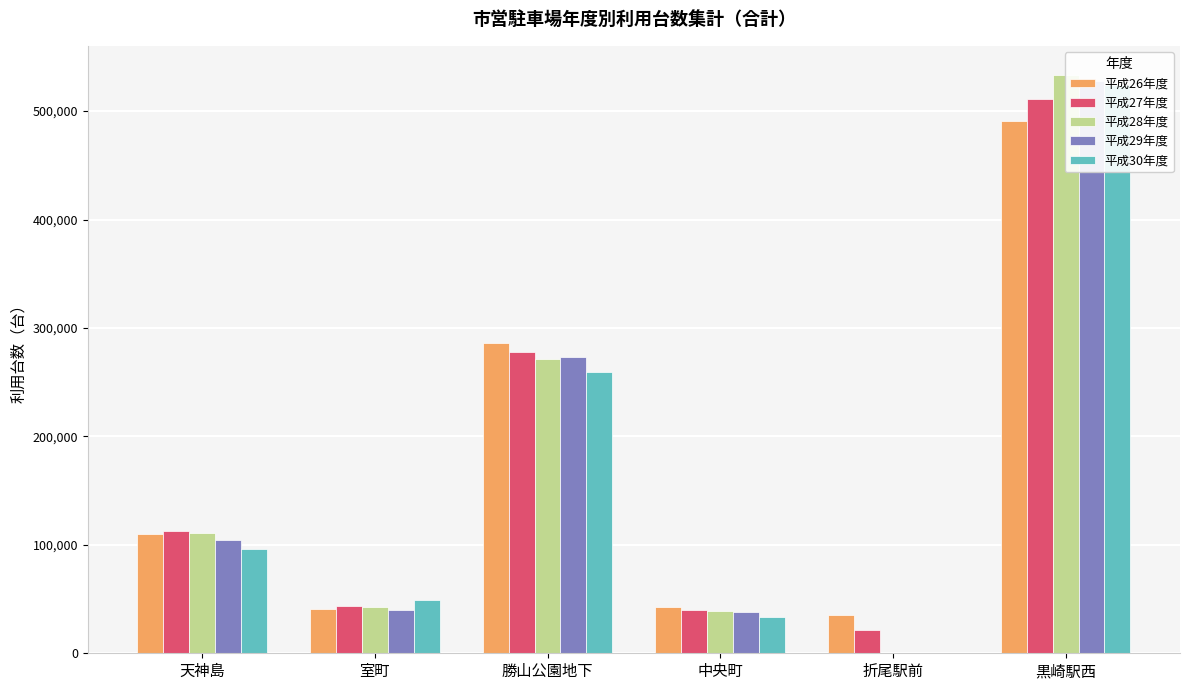

What is the maximum value for 平成27年度?

511528